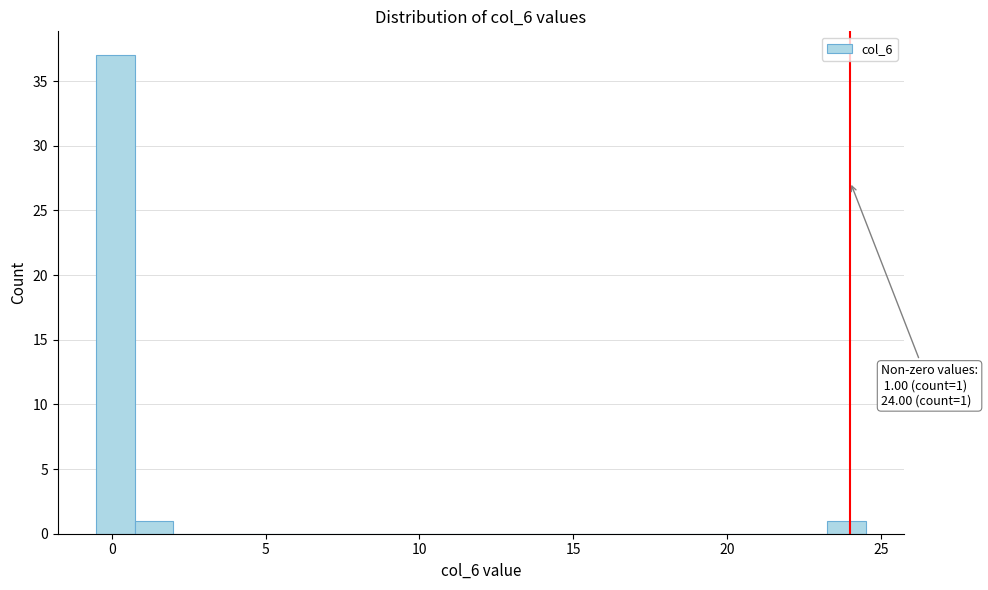

Read against the x-axis, roughly where is the centre of the tallest bar?

0.0